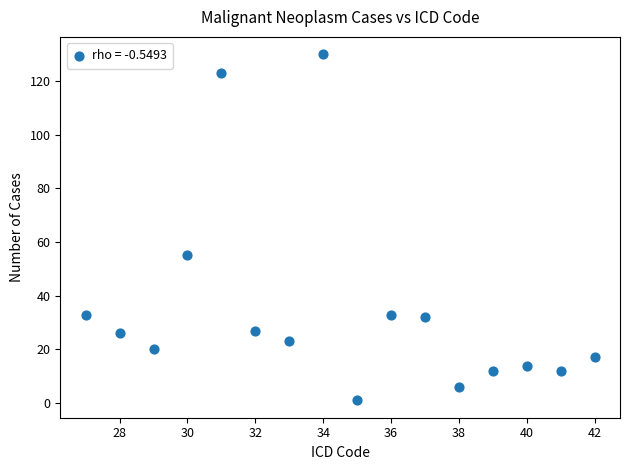

What is the range of X values (max minus min)?

15